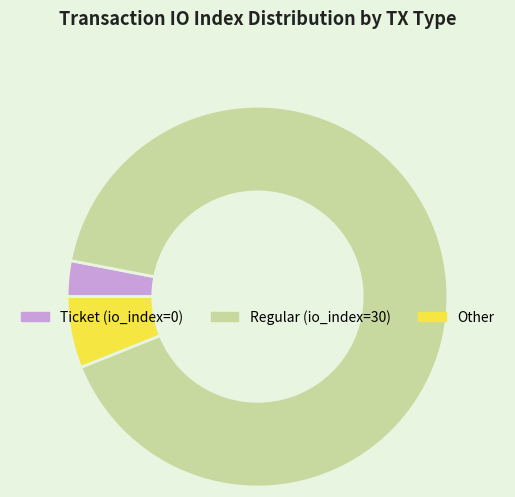

Is there any slice that represents more than half of the pie?

Yes